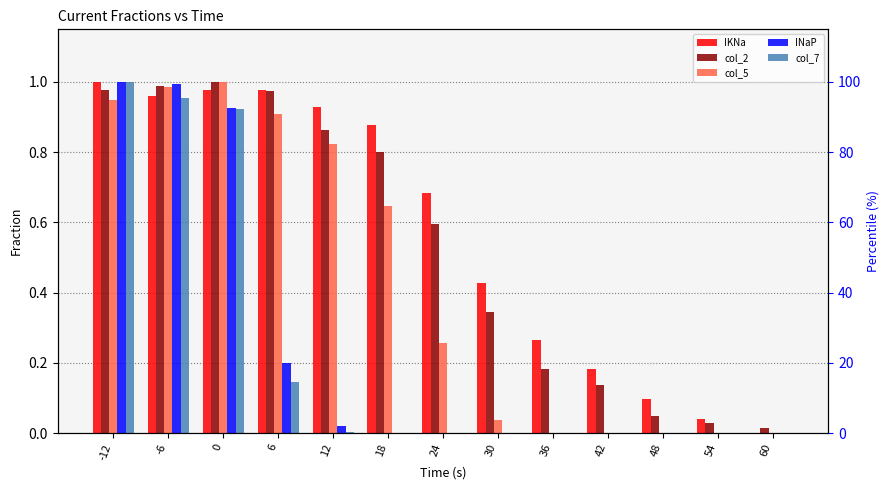

What is the total value across all series at 12?

2.6